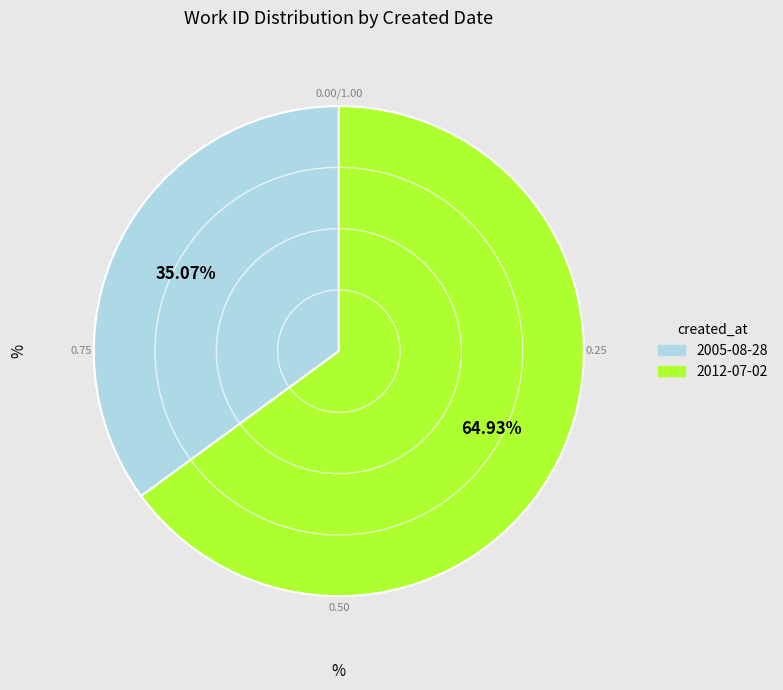

Combined, what portion of the pie is 2012-07-02 and 2005-08-28?

100.0%